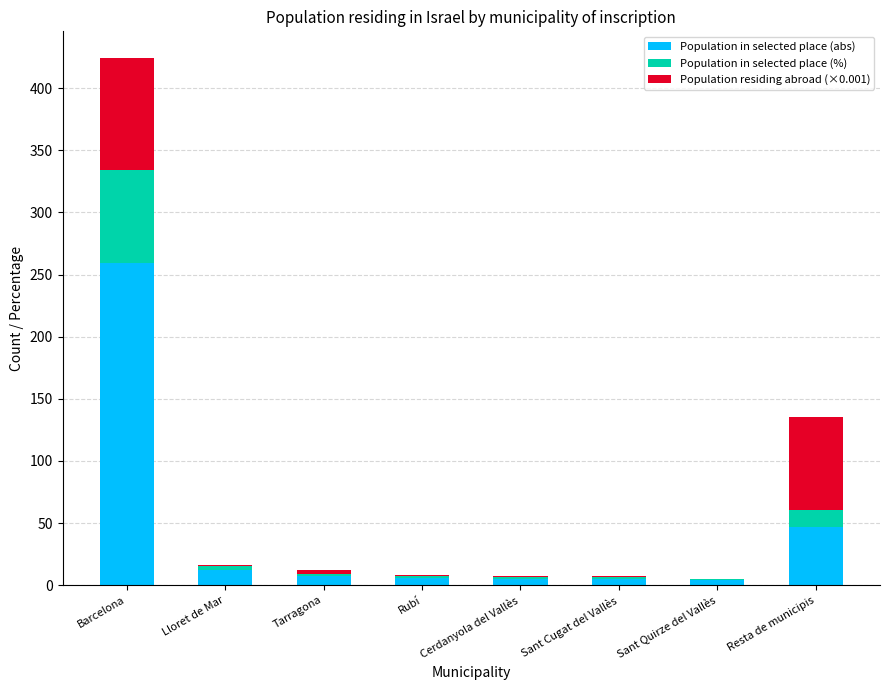

What is the total value across all series at Resta de municipis?

135.2